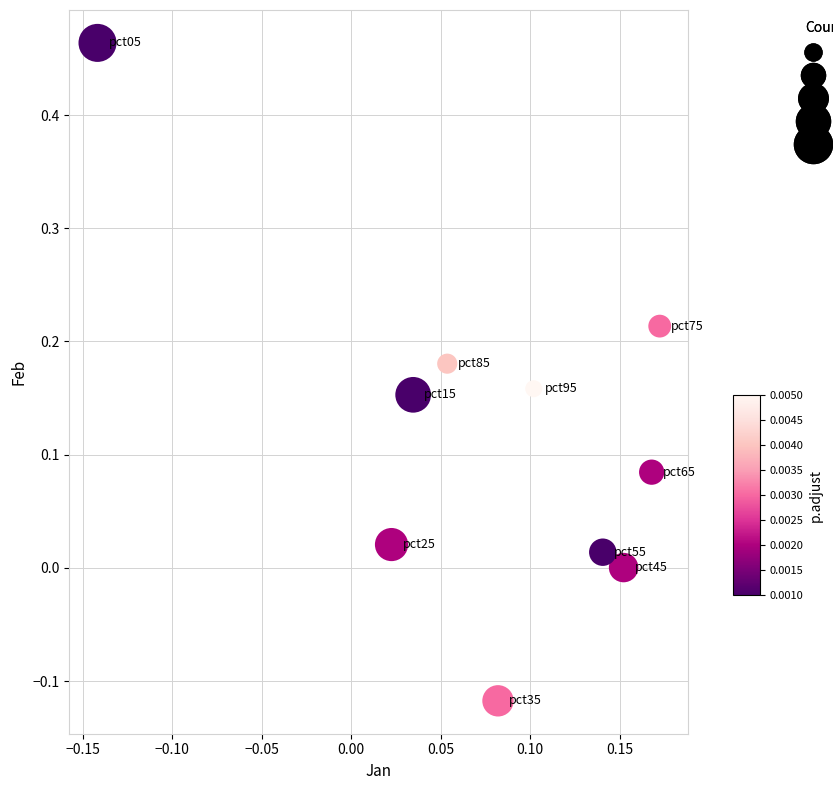

What is the range of Y values (max minus min)?

0.6